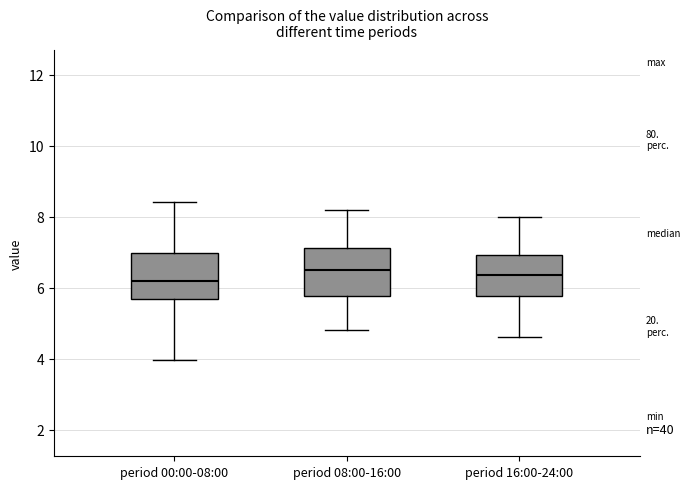

Where does the lower whisker of the box for period 16:00-24:00 end on the y-axis? The values are not printed on the chart, so give them approximately, as read against the axis.

4.6